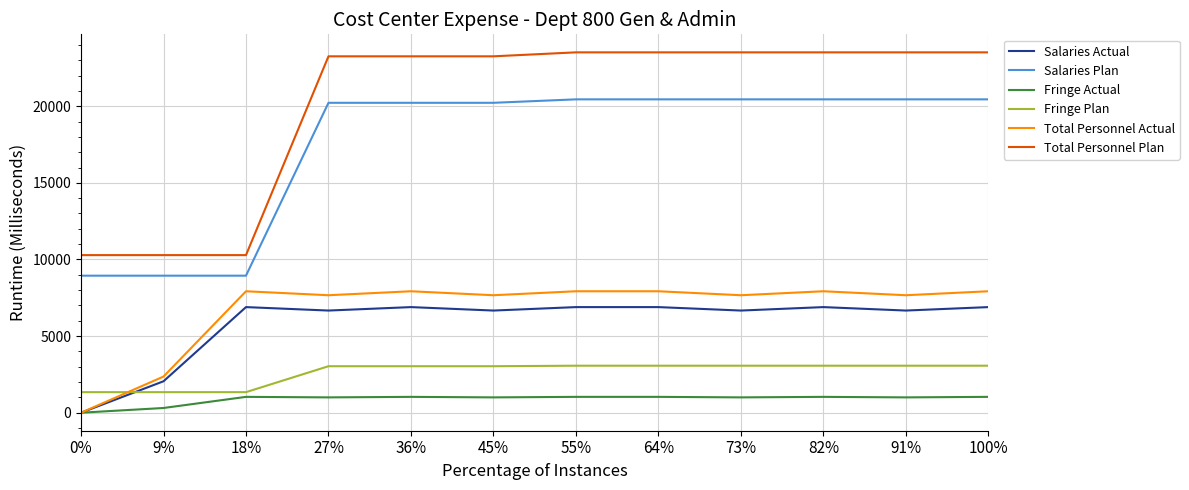

The Total Personnel Plan series shows 40283.9 at 100%. True or false?

False